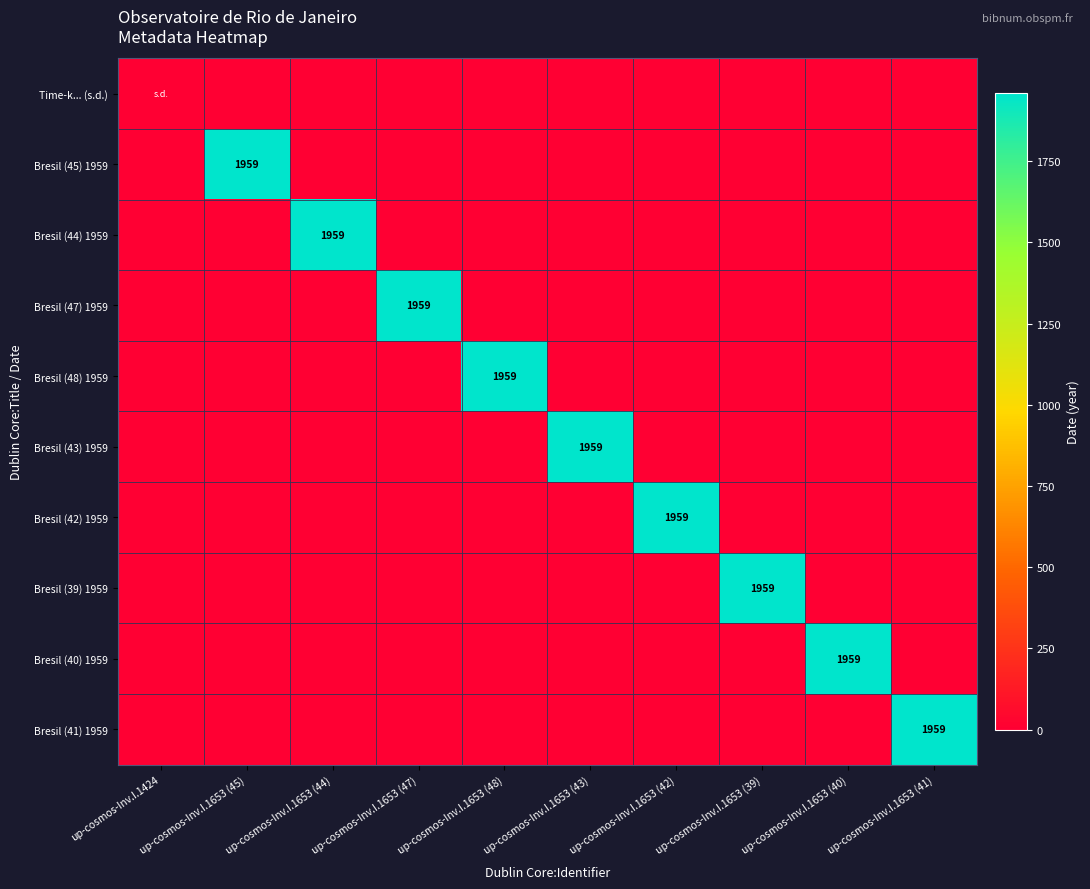

Rank the series by their maximum value, from highest to lowest.

Bresil (45) 1959, Bresil (44) 1959, Bresil (47) 1959, Bresil (48) 1959, Bresil (43) 1959, Bresil (42) 1959, Bresil (39) 1959, Bresil (40) 1959, Bresil (41) 1959, Time-k... (s.d.)